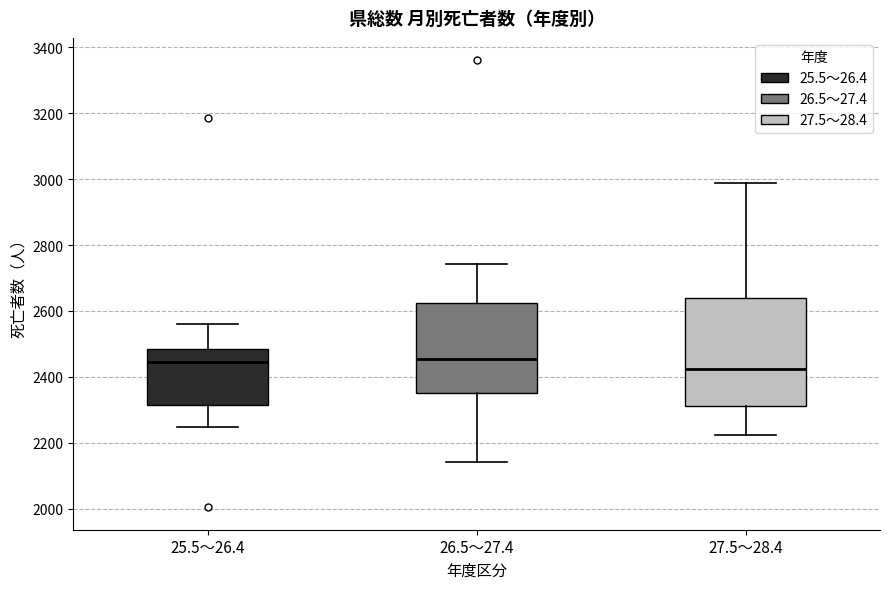

Where does the upper whisker of the box for 26.5～27.4 end on the y-axis? The values are not printed on the chart, so give them approximately, as read against the axis.

2740